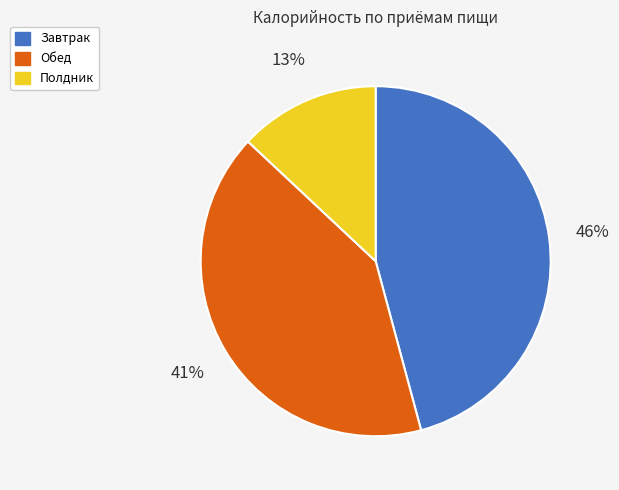

Rank the categories by value from highest to lowest.

Завтрак, Обед, Полдник